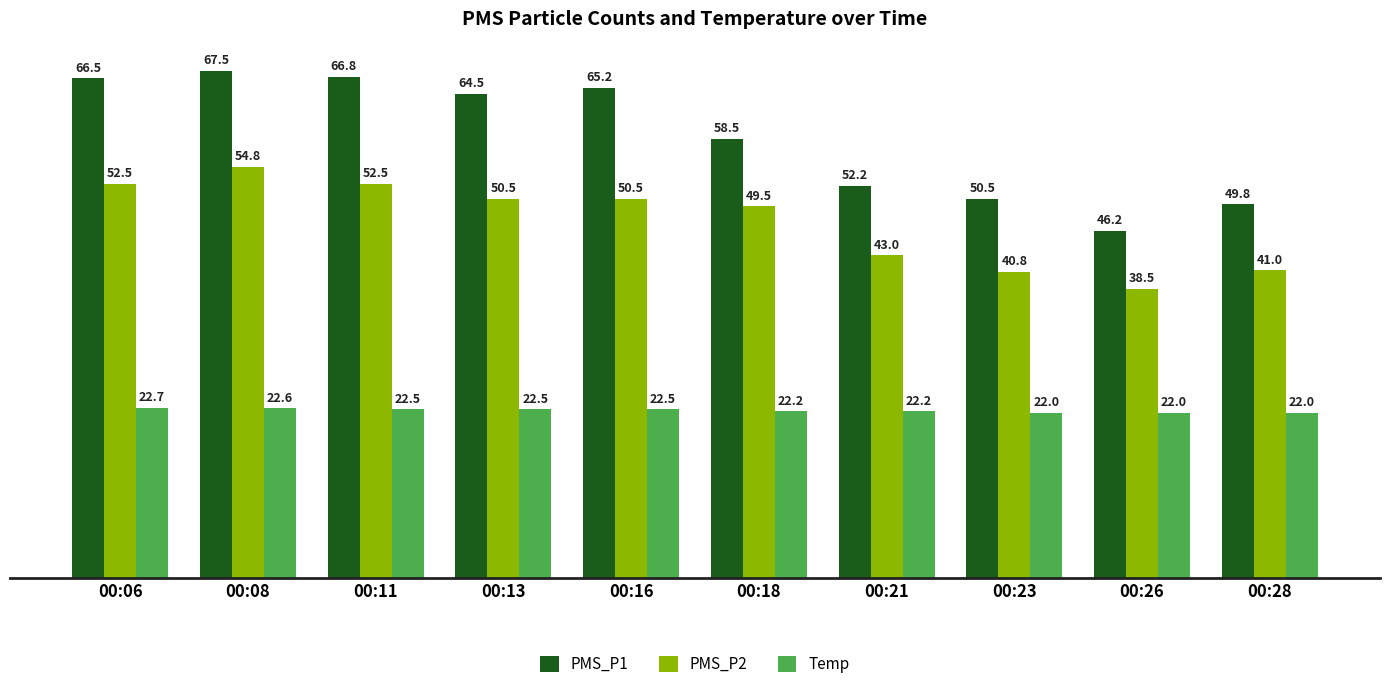

At 00:11, list the series in order from largest to smallest.

PMS_P1, PMS_P2, Temp